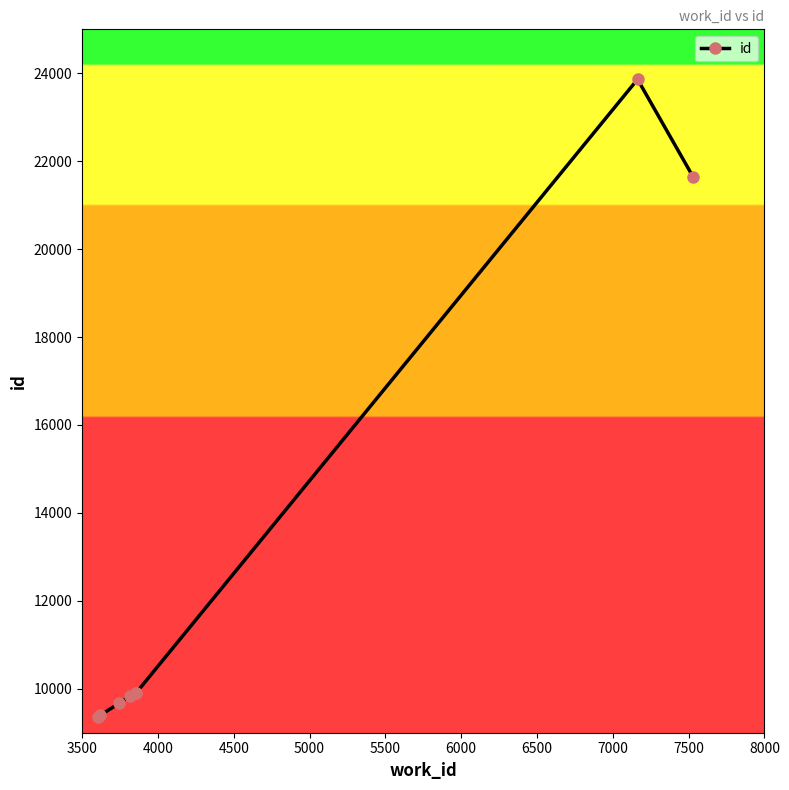

What is the minimum value shown in the chart?

9356